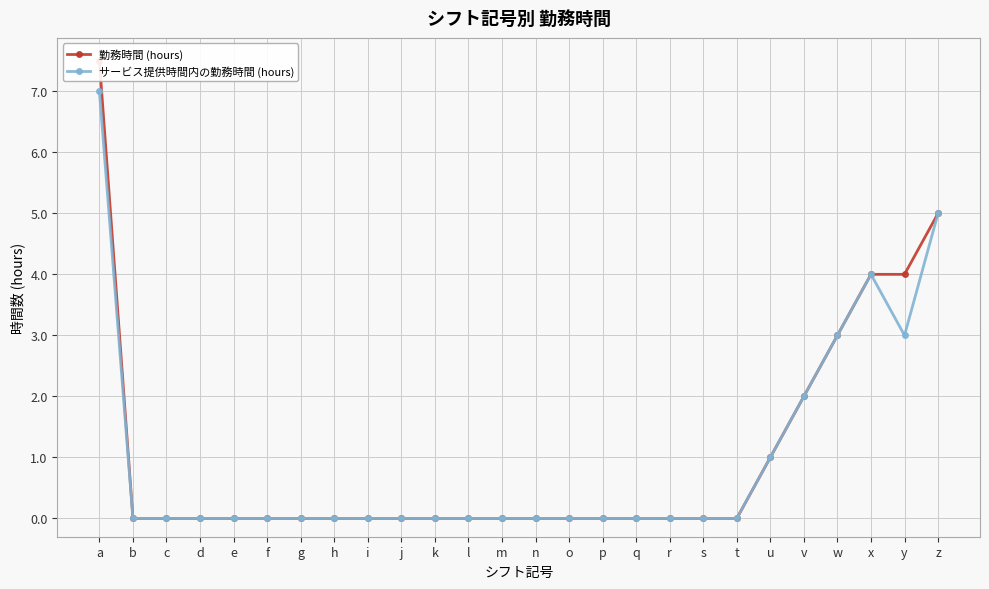

List the series in order of their overall mean, highest first.

勤務時間 (hours), サービス提供時間内の勤務時間 (hours)